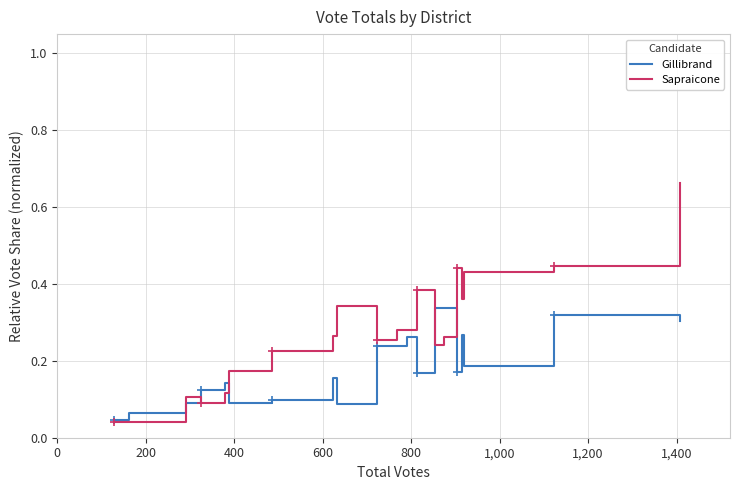

List the series in order of their overall mean, highest first.

Sapraicone, Gillibrand